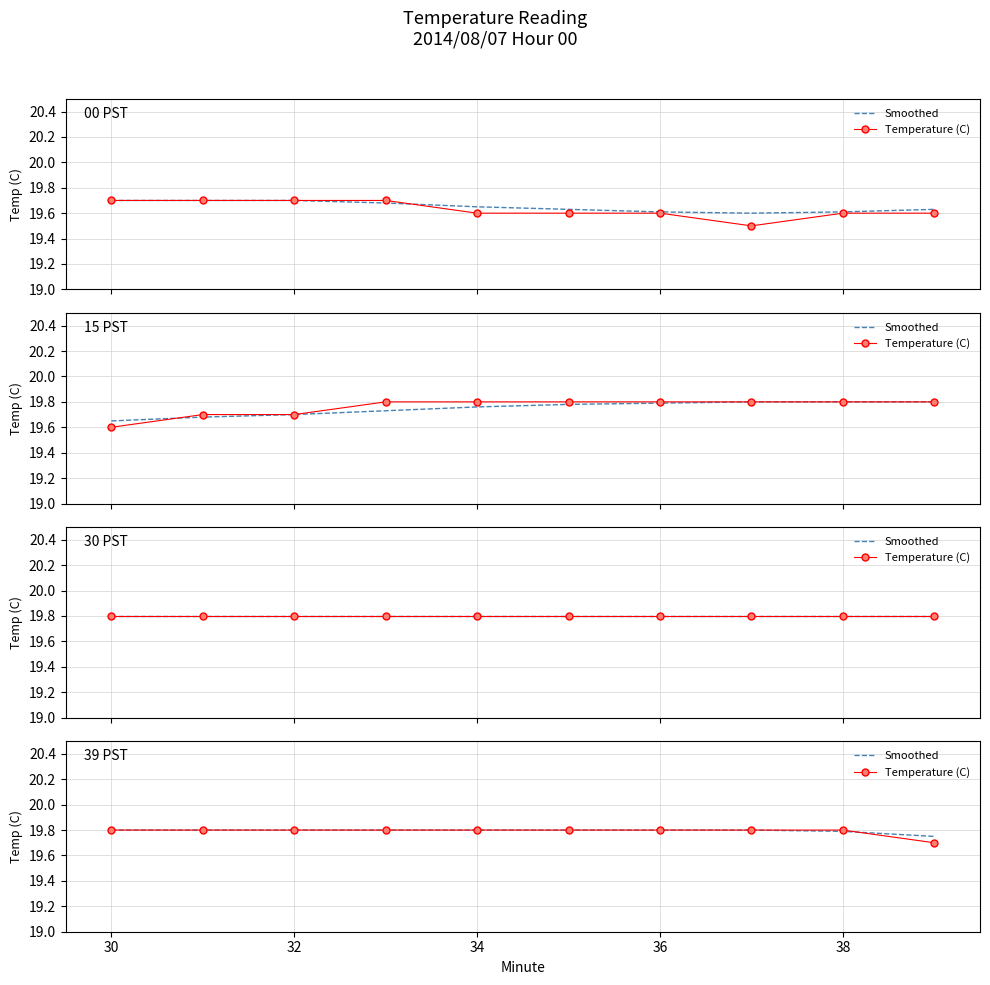

True or false: Temperature (C) and Smoothed intersect in this chart.

True